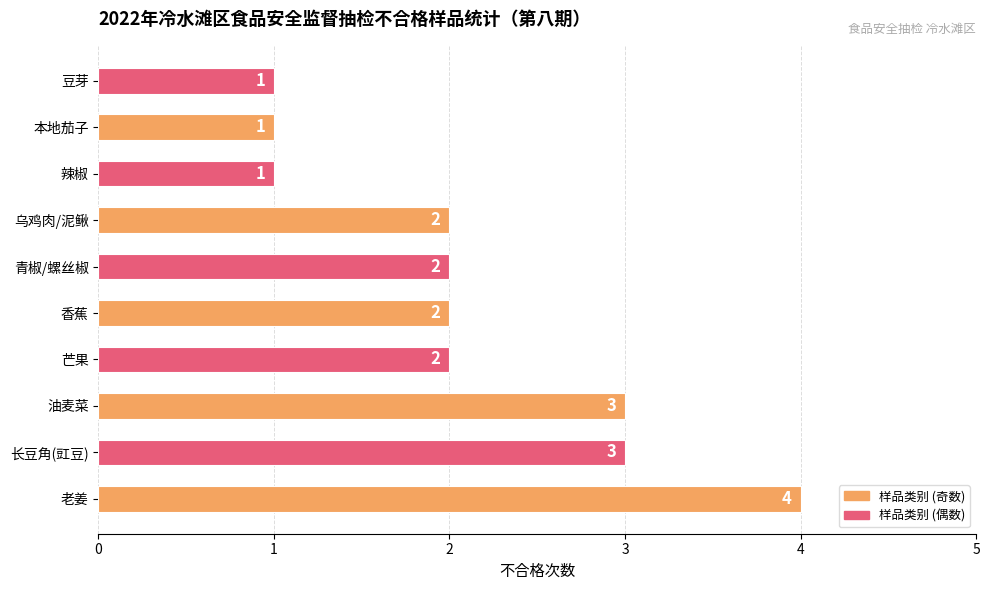

Does the chart contain any negative values?

No